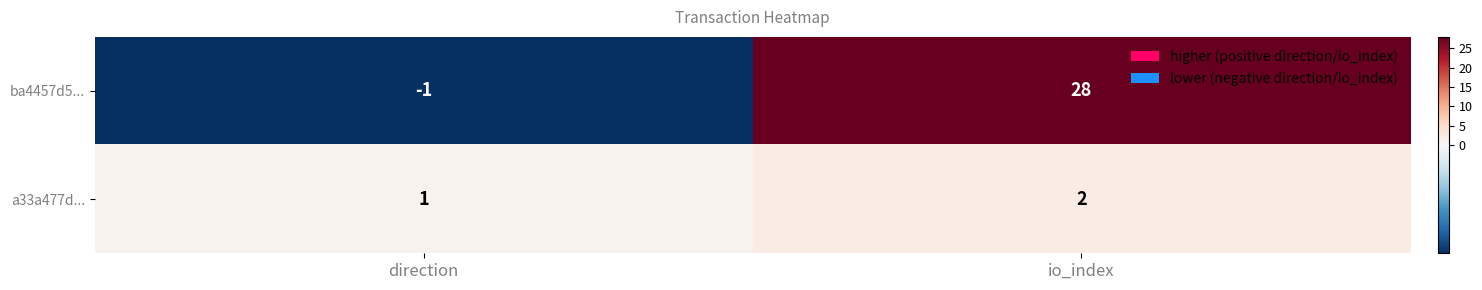

What is the sum of the a33a477d... values at io_index and direction?

3